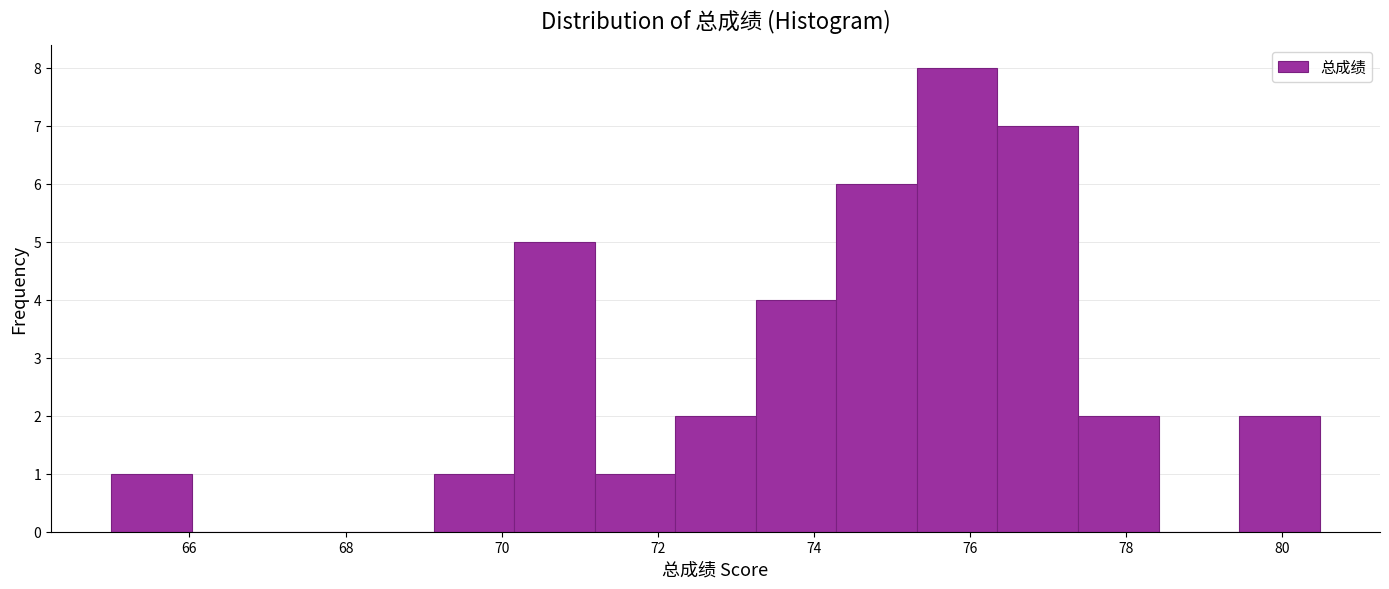

Reading left to right, list every bar in this chart as the range it spans on the x-axis followed by its height. Neither the bar edges nor the heights are printed on the chart, so give them approximately, as read against the axes.

65.0 to 66.0: 1
66.0 to 67.0: 0
67.0 to 68.0: 0
68.0 to 69.2: 0
69.2 to 70.2: 1
70.2 to 71.2: 5
71.2 to 72.2: 1
72.2 to 73.2: 2
73.2 to 74.2: 4
74.2 to 75.4: 6
75.4 to 76.4: 8
76.4 to 77.4: 7
77.4 to 78.4: 2
78.4 to 79.4: 0
79.4 to 80.4: 2